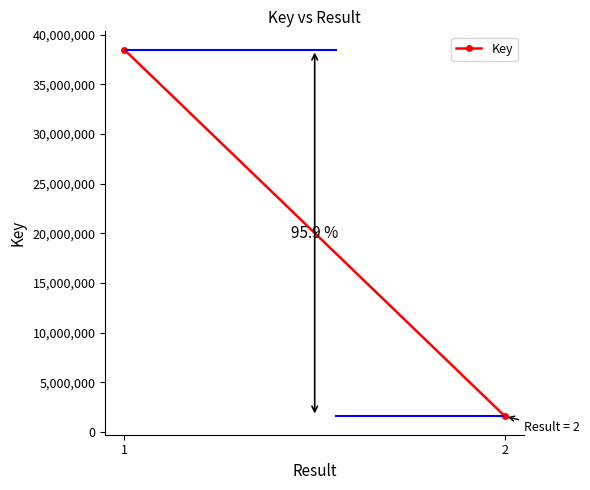

Approximately how many times larger is the value at 1 compared to 2?

24.4